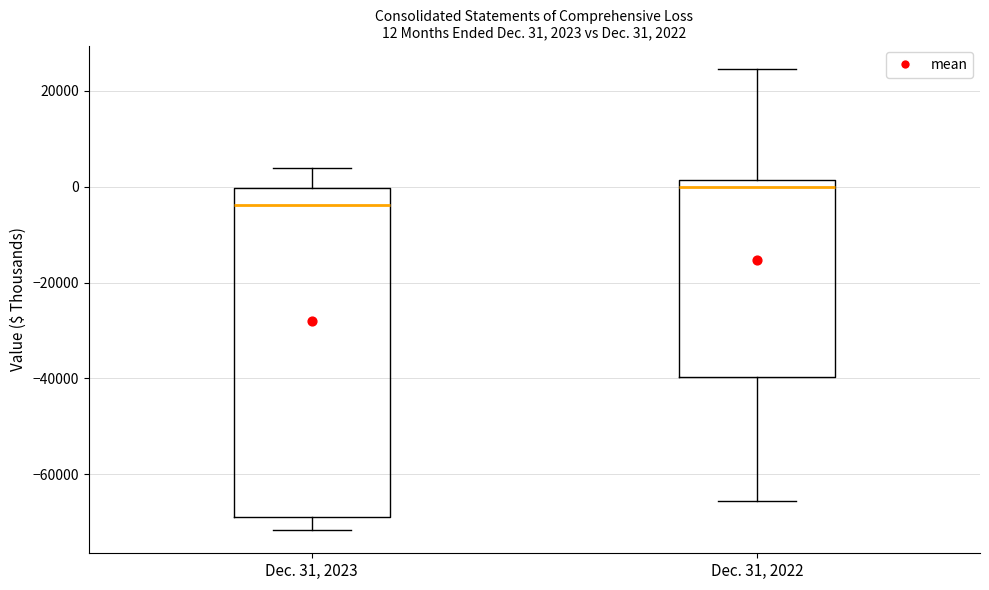

Which box is the tallest, from its lower edge to its upper edge?

Dec. 31, 2023